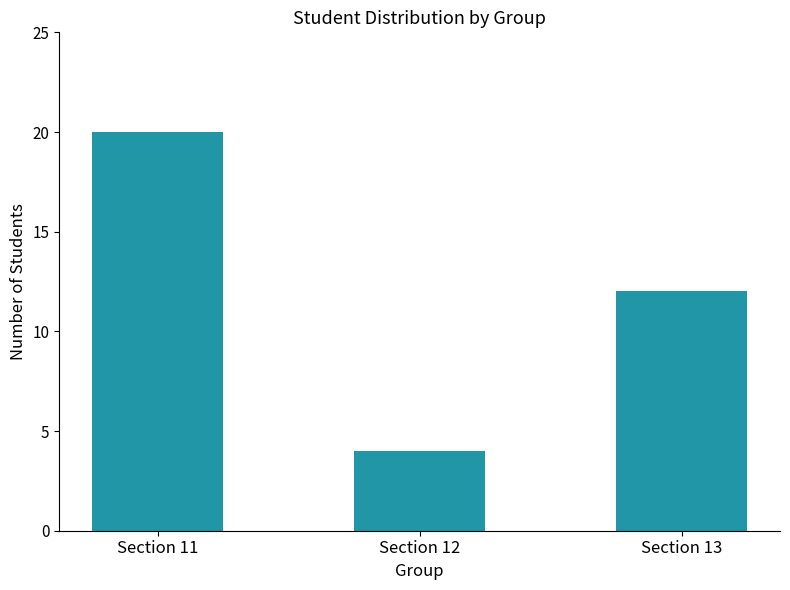

True or false: the data shows 12 at Section 13.

True